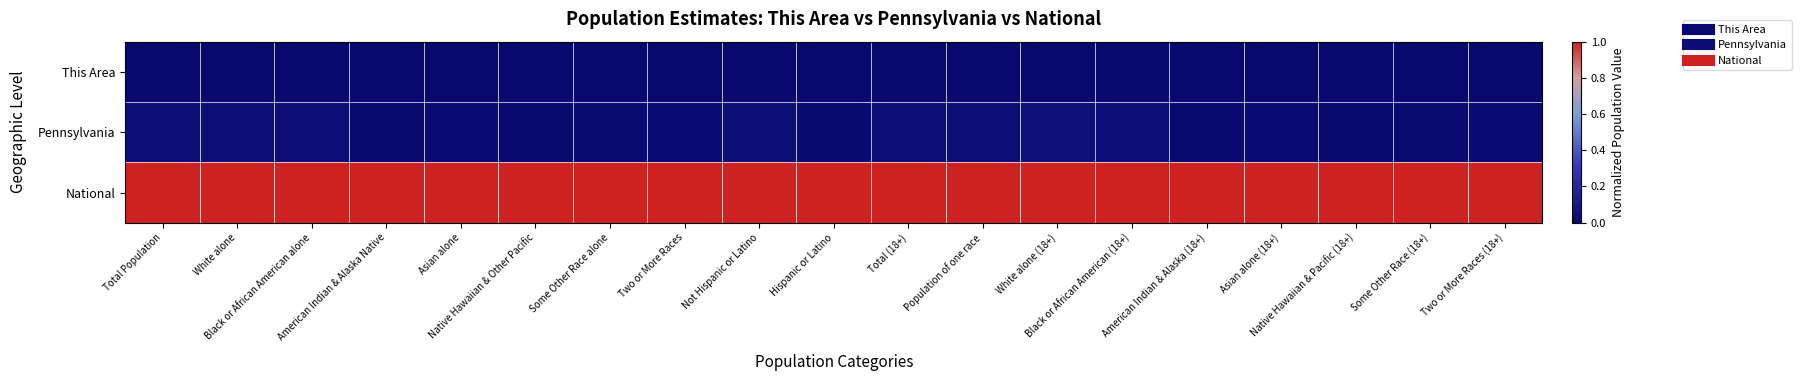

What is the total value across all series at American Indian & Alaska Native?

1.0